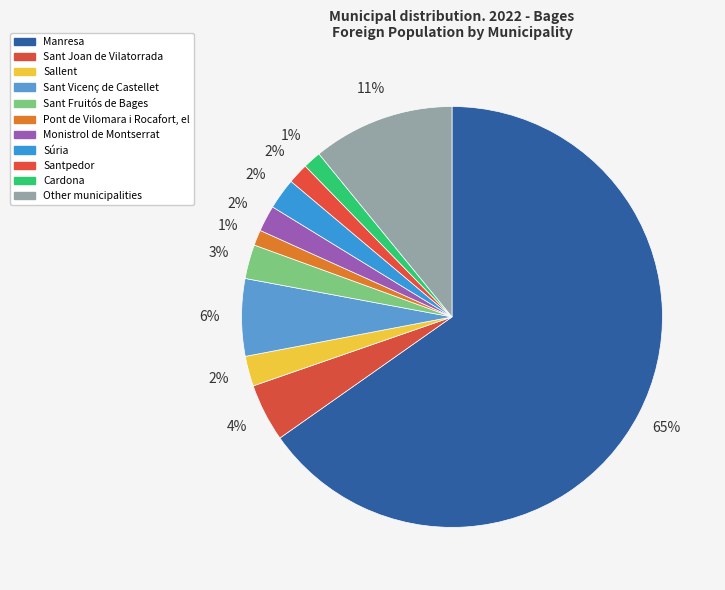

What is the change in value from Sallent to Cardona?

-208